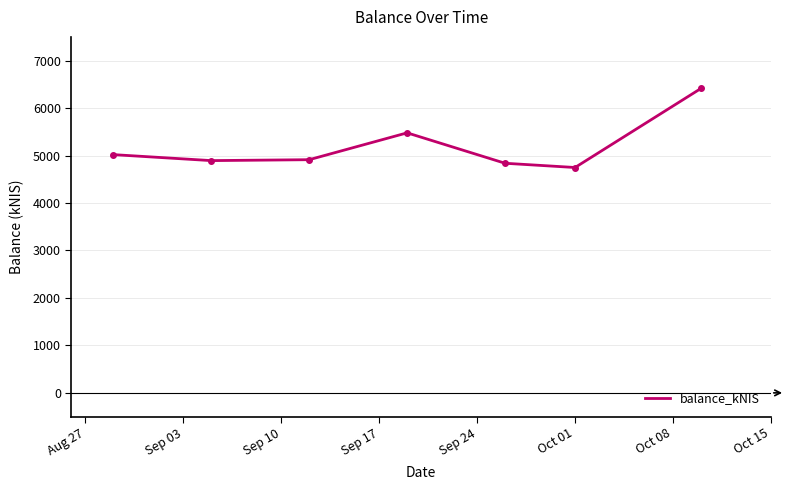

What is the greatest value displayed?

6414.0